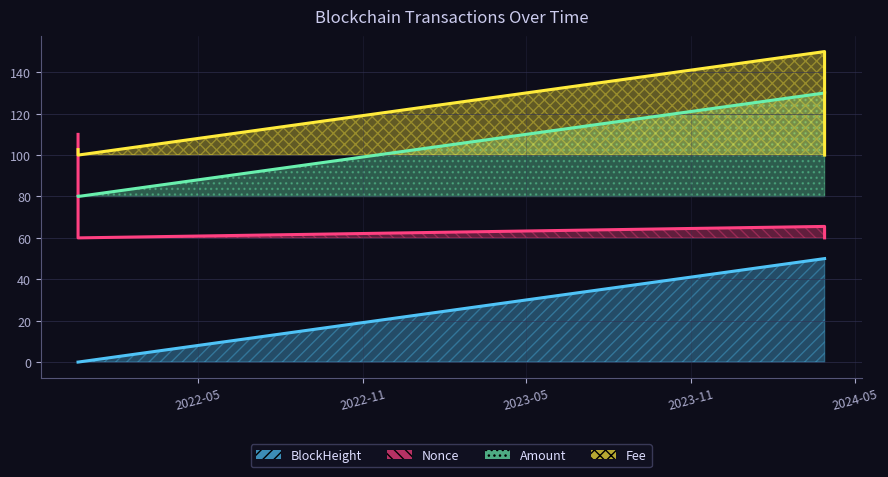

What is the spread (max minus min) of values at 2021-12-18 19:51:00?

110.0